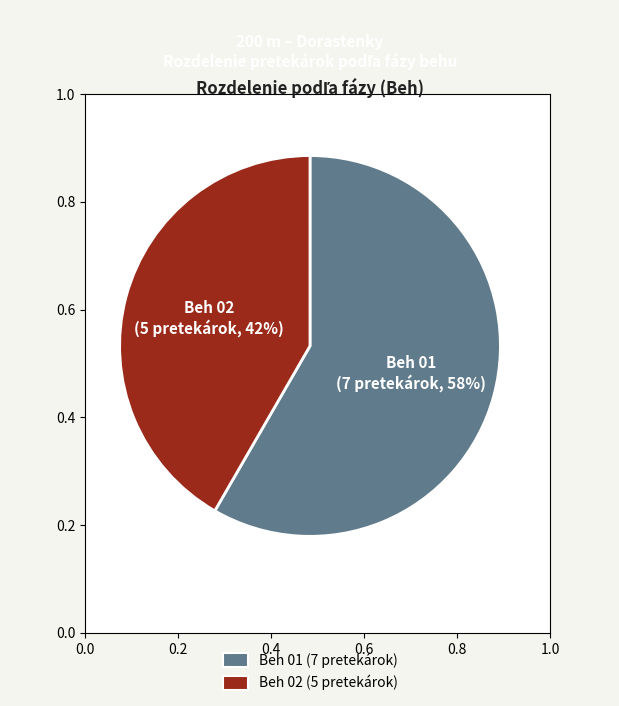

True or false: Beh 01 accounts for 69% of the total.

False